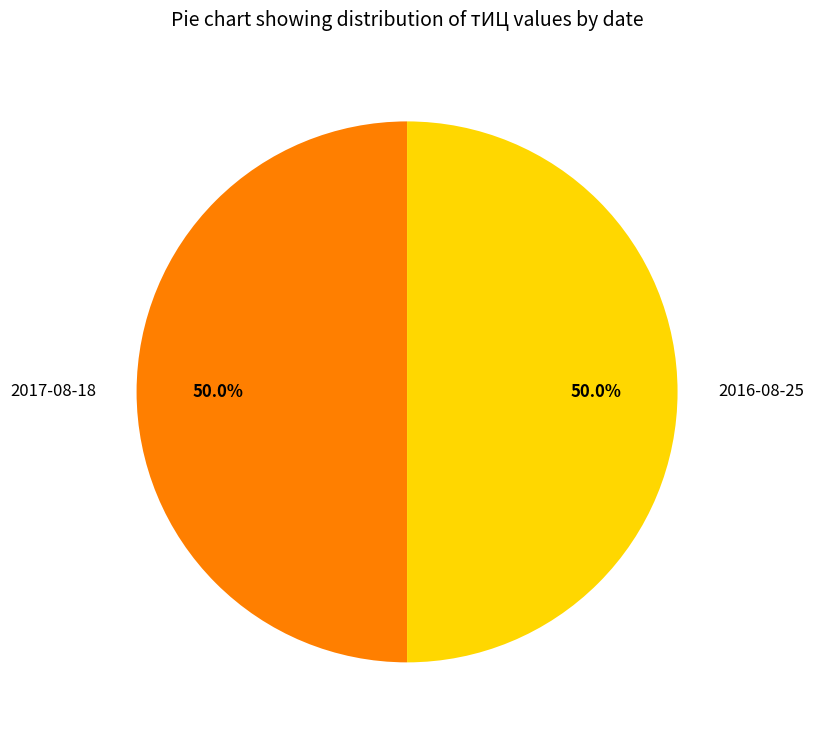

Approximately how many times larger is the value at 2017-08-18 compared to 2016-08-25?

1.0